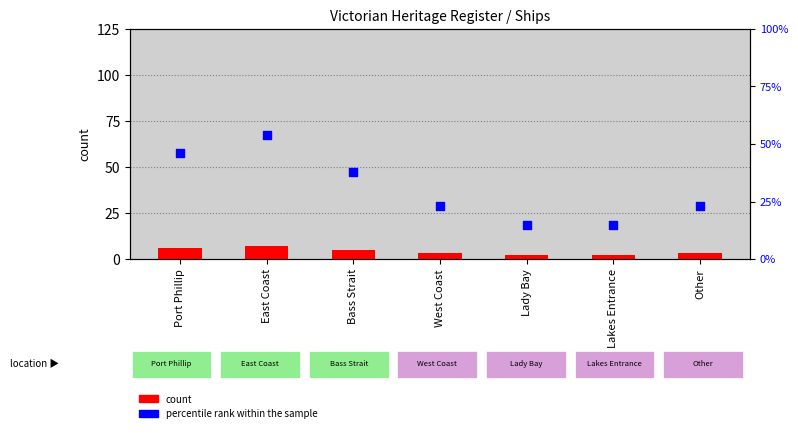

At which category is the sum across all series the highest?

East Coast